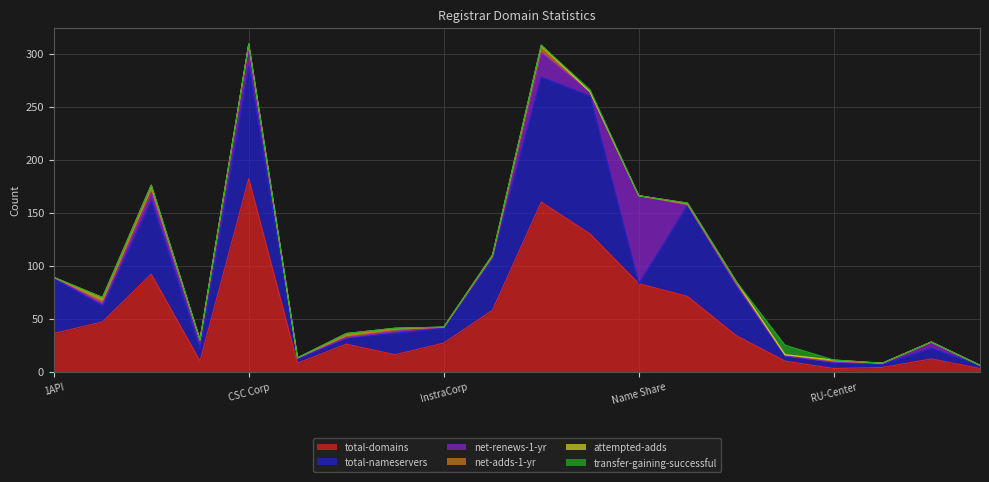

At how many categories does at least one series exceed 88?

4